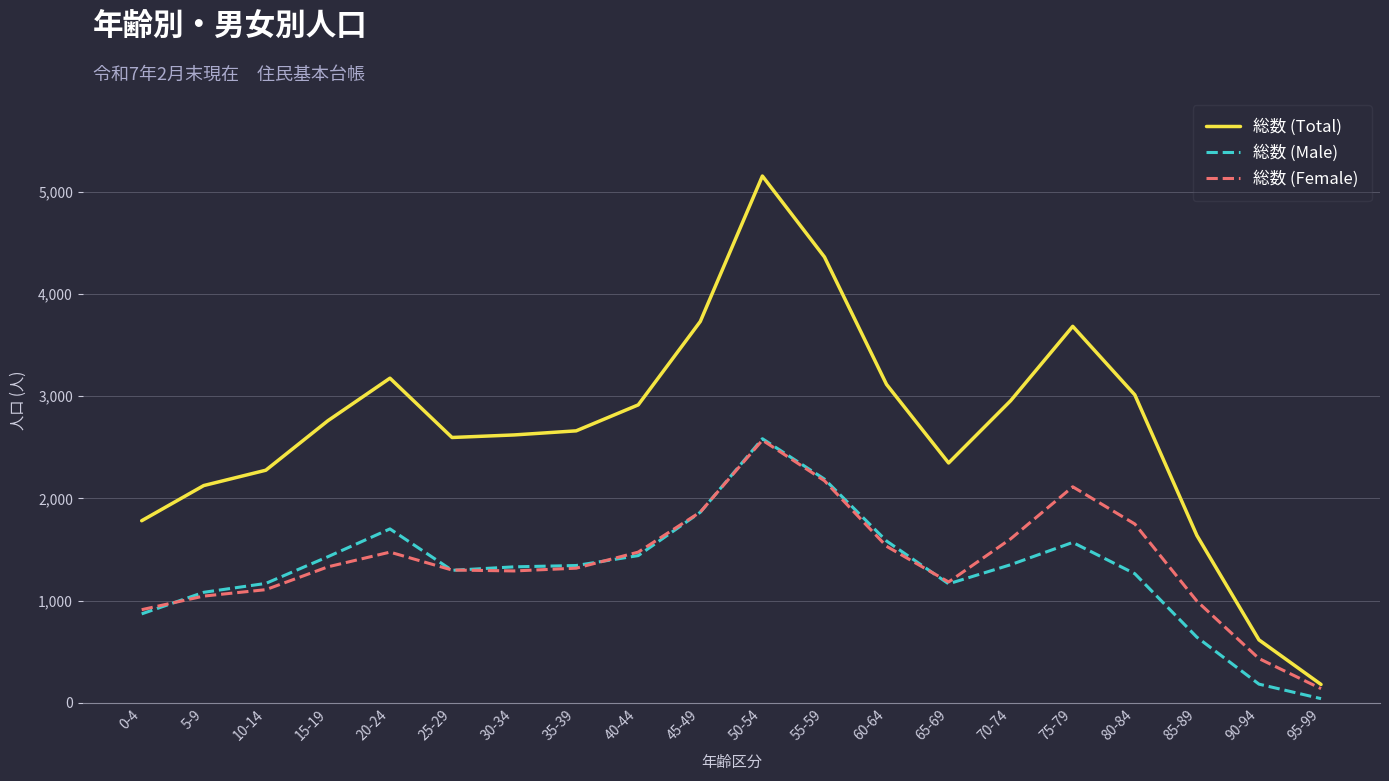

True or false: 総数 (Female) has a value of 911 at 0-4.

True